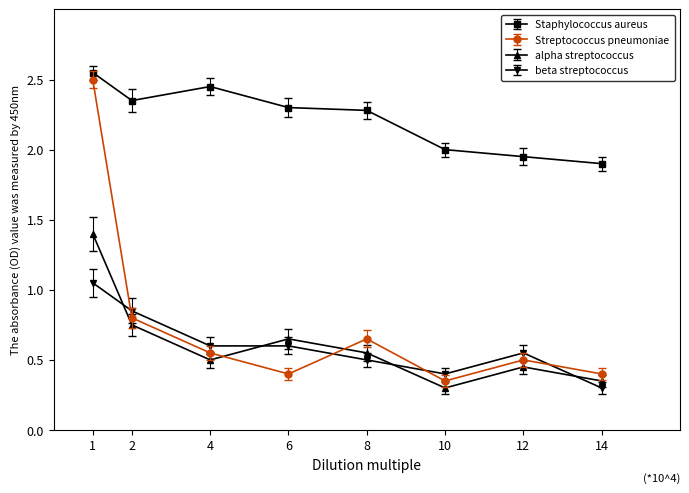

How many data points does each series have?

8